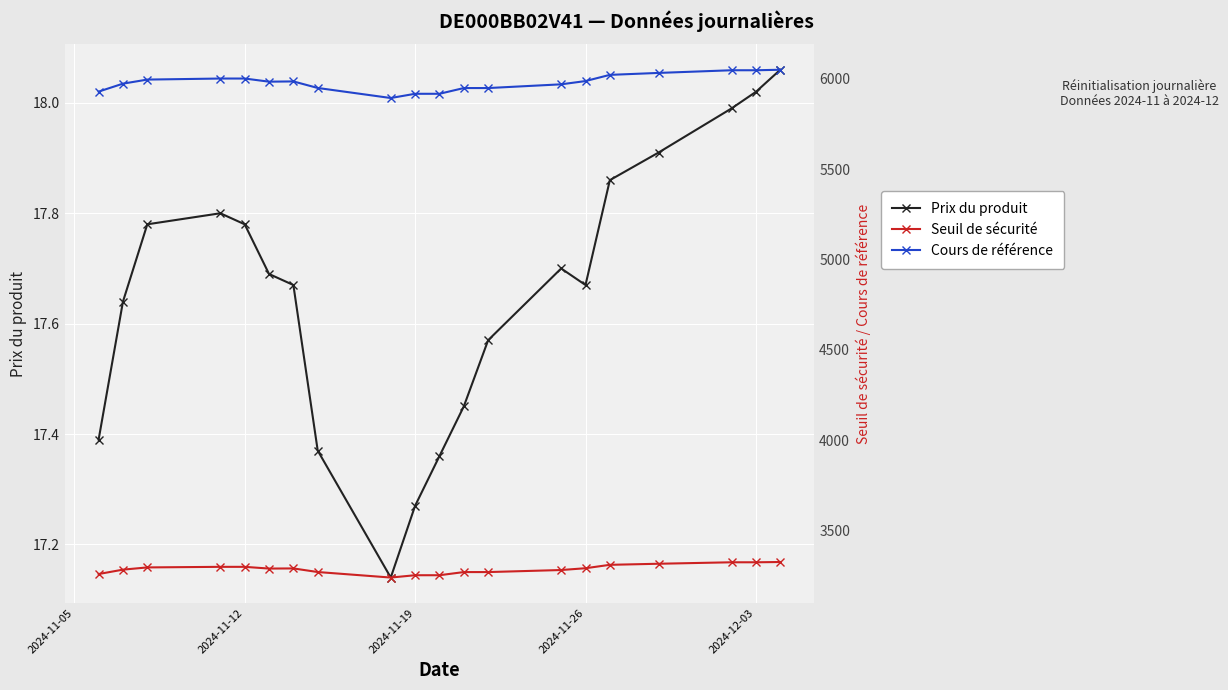

True or false: Prix du produit and Cours de référence intersect in this chart.

False